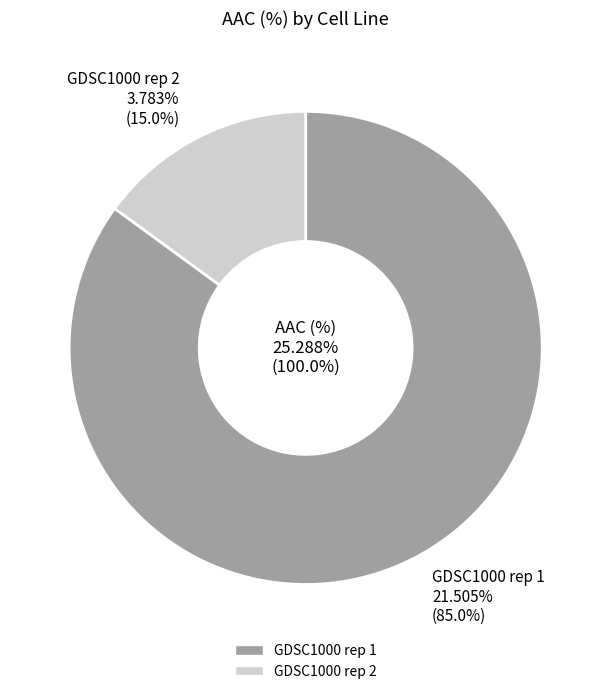

What is the change in value from GDSC1000 rep 1 to GDSC1000 rep 2?

-17.7